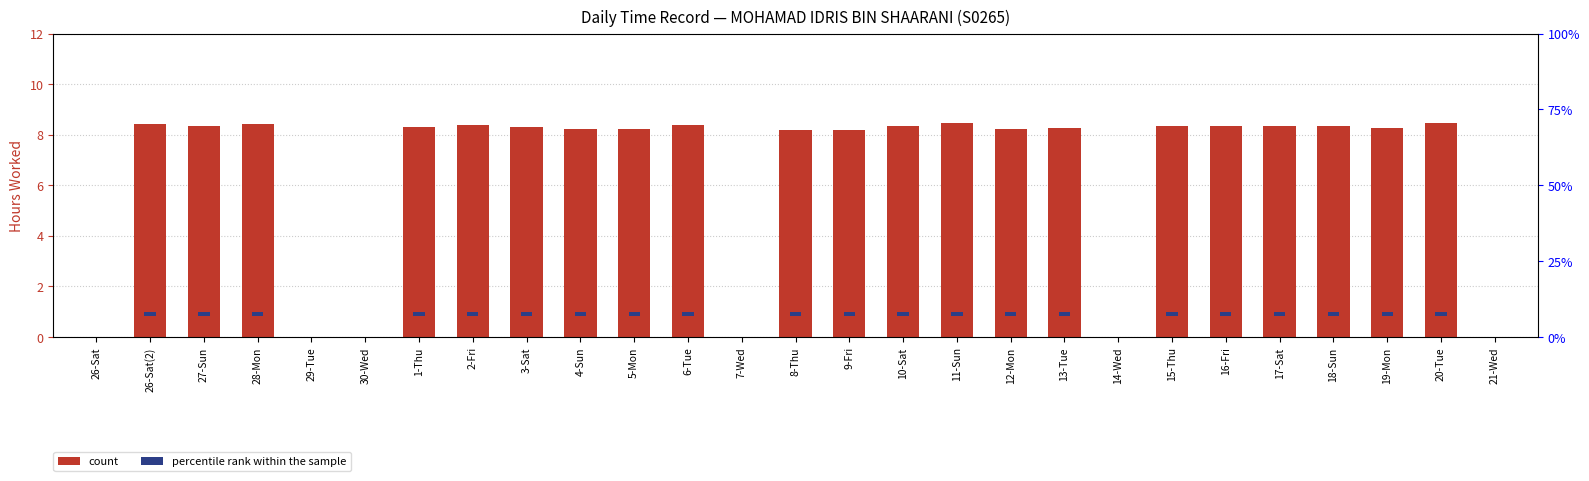

The value at 28-Mon is 8.4. True or false?

True